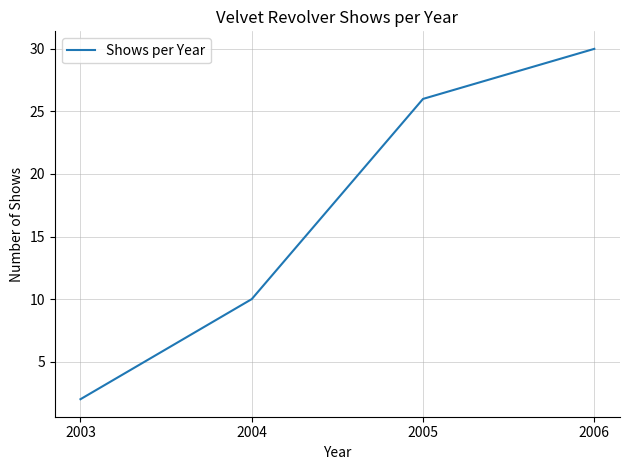

Between 2006 and 2003, which is larger?

2006